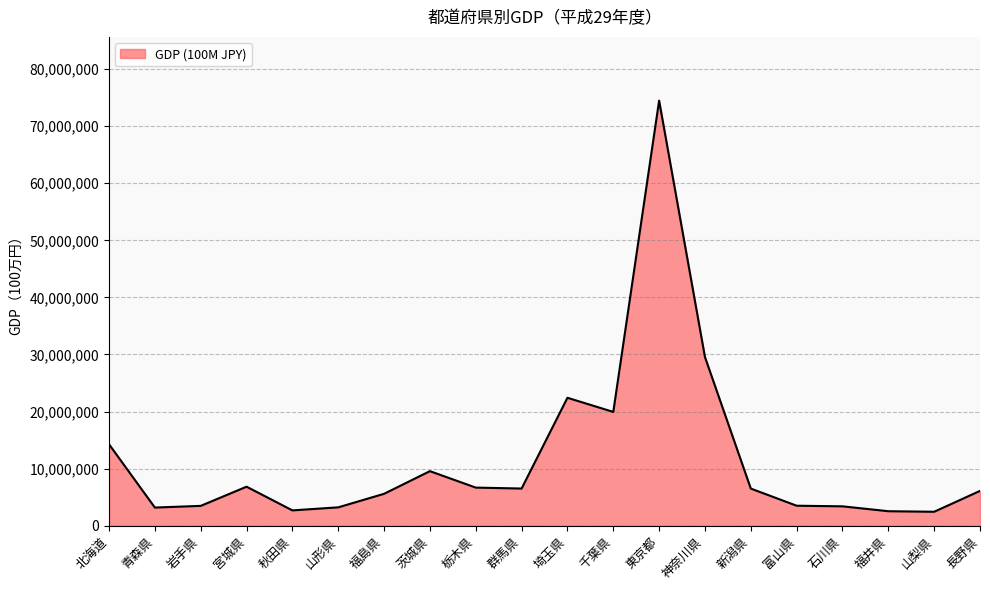

What is the smallest value displayed?

2447366